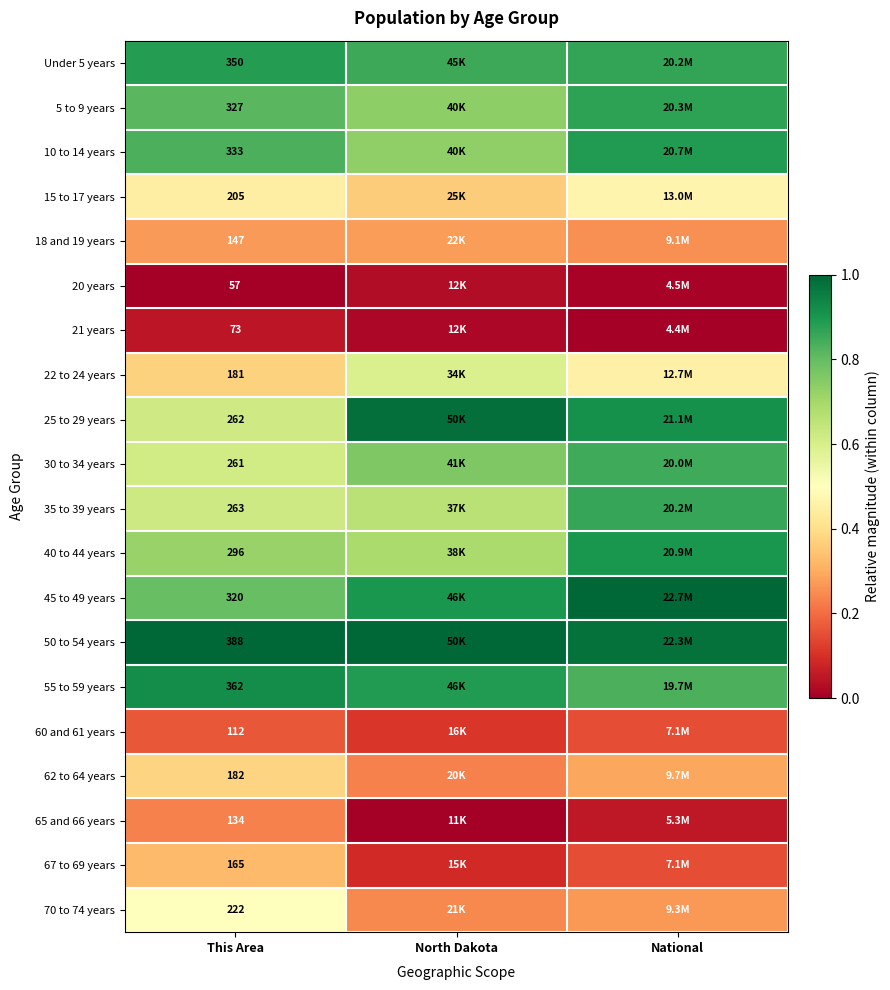

Is the value of 5 to 9 years at This Area greater than the value of 22 to 24 years at This Area?

Yes